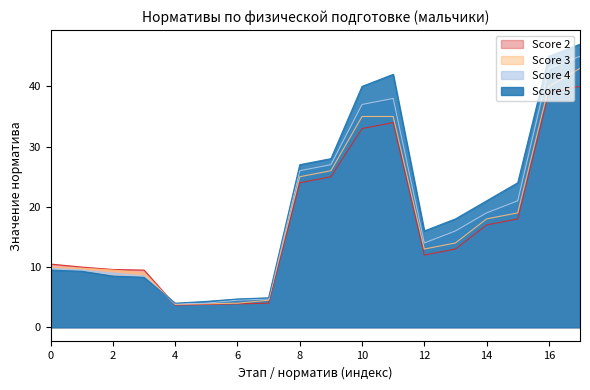

Which series has the widest spread of values?

Score 5